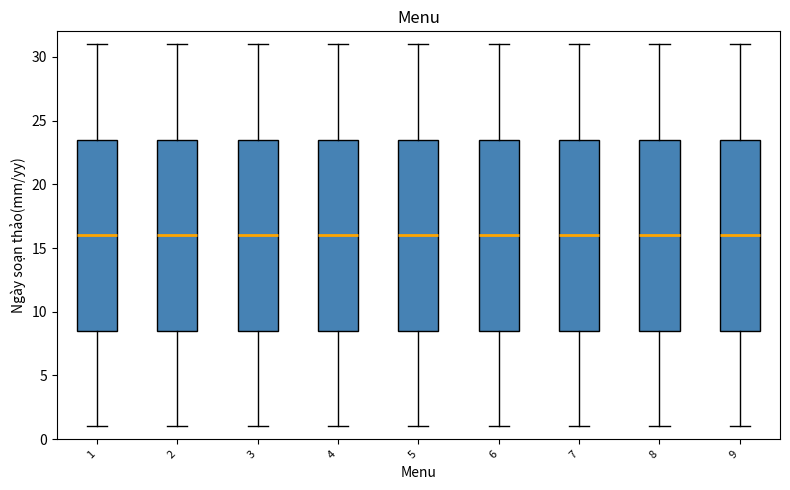

Reading left to right, read every box against the y-axis: the position of its median line, the range the box covers, and the ends of its whiskers. The values are not printed on the chart, so give them approximately, as read against the axis.

1: median 16.0, box 8.5 to 23.5, whiskers 1.0 to 31.0
2: median 16.0, box 8.5 to 23.5, whiskers 1.0 to 31.0
3: median 16.0, box 8.5 to 23.5, whiskers 1.0 to 31.0
4: median 16.0, box 8.5 to 23.5, whiskers 1.0 to 31.0
5: median 16.0, box 8.5 to 23.5, whiskers 1.0 to 31.0
6: median 16.0, box 8.5 to 23.5, whiskers 1.0 to 31.0
7: median 16.0, box 8.5 to 23.5, whiskers 1.0 to 31.0
8: median 16.0, box 8.5 to 23.5, whiskers 1.0 to 31.0
9: median 16.0, box 8.5 to 23.5, whiskers 1.0 to 31.0